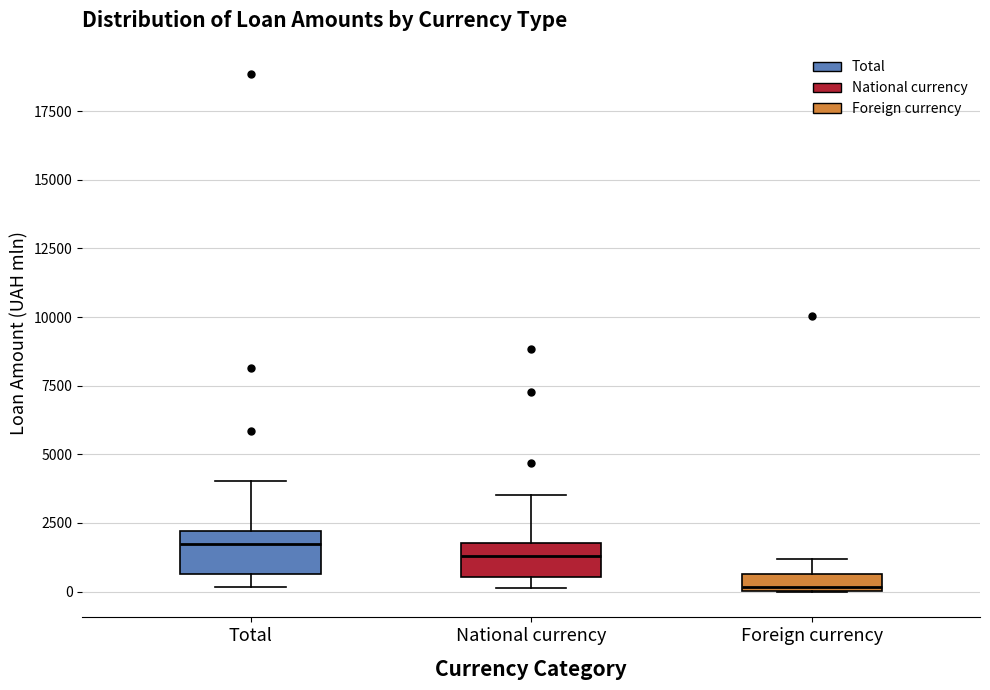

Where does the median line of the box for Total sit on the y-axis? The values are not printed on the chart, so give them approximately, as read against the axis.

1500